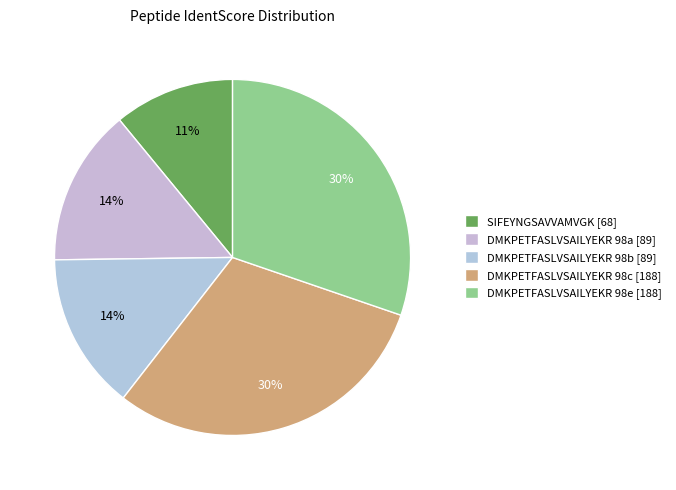

How many segments does this pie chart have?

5